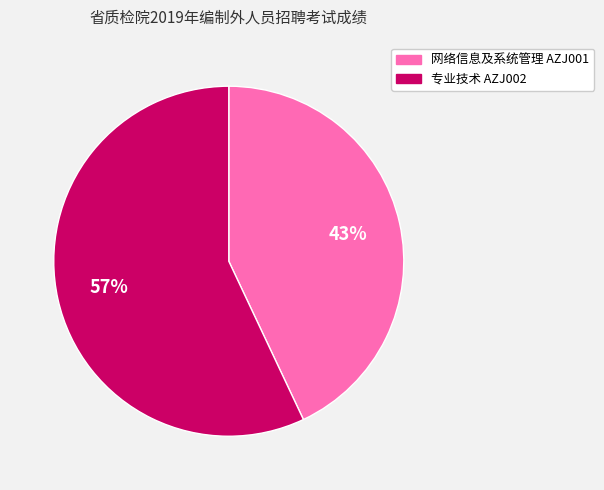

To the nearest percent, what is the difference between the largest and smallest slice percentages?

14%